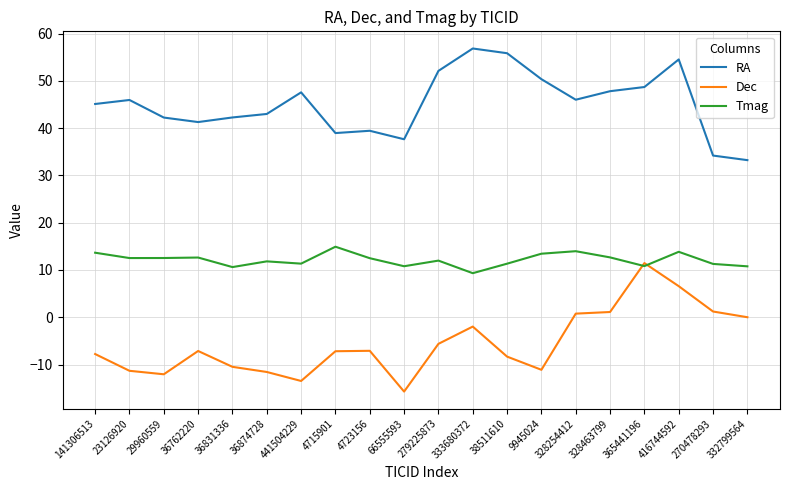

In Dec, how many points are lower than both neighbors (excluding endpoints)?

4